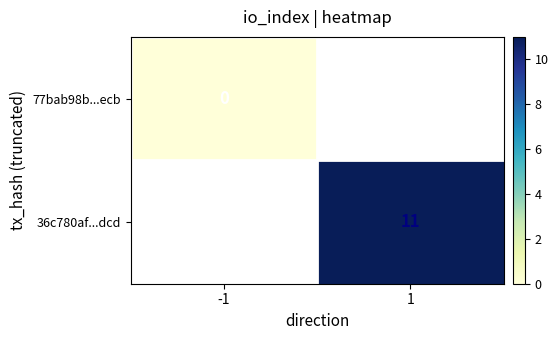

True or false: 36c780af...dcd has a value of 3.8 at 1.

False